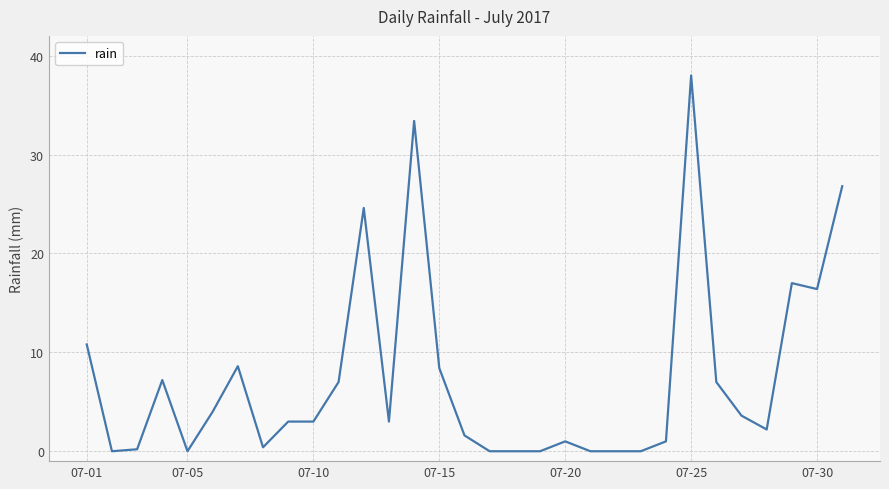

True or false: the data has more than 2 interior local peaks.

True